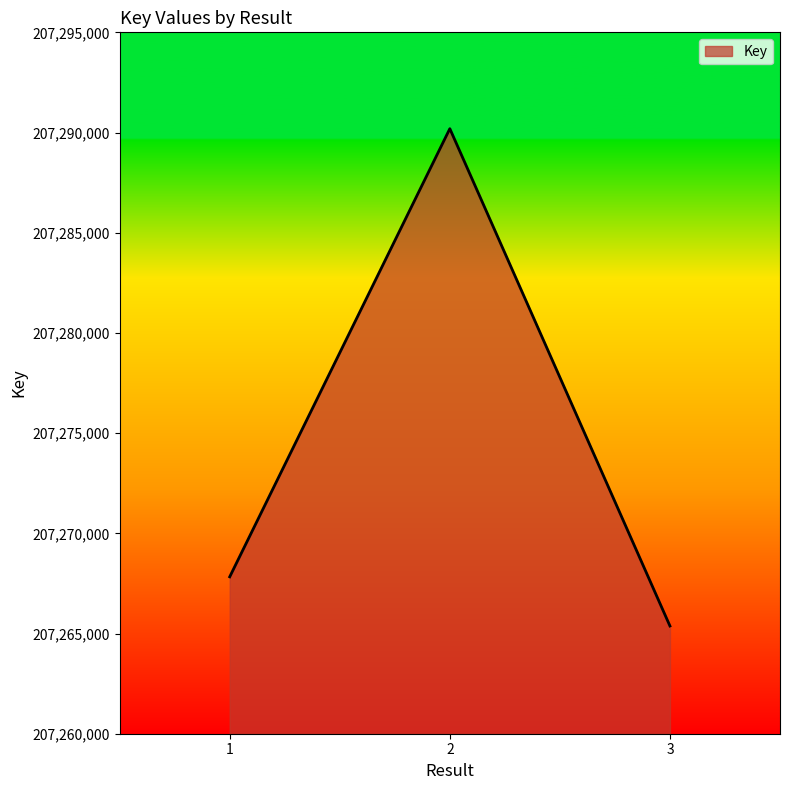

Reading right to left, list all the values displayed in this chart.

207265376	207290192	207267829